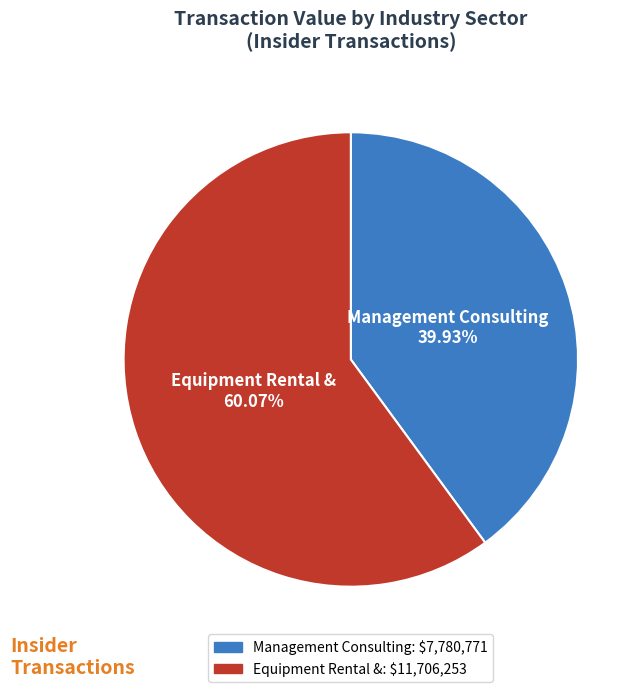

Is there any slice that represents more than half of the pie?

Yes